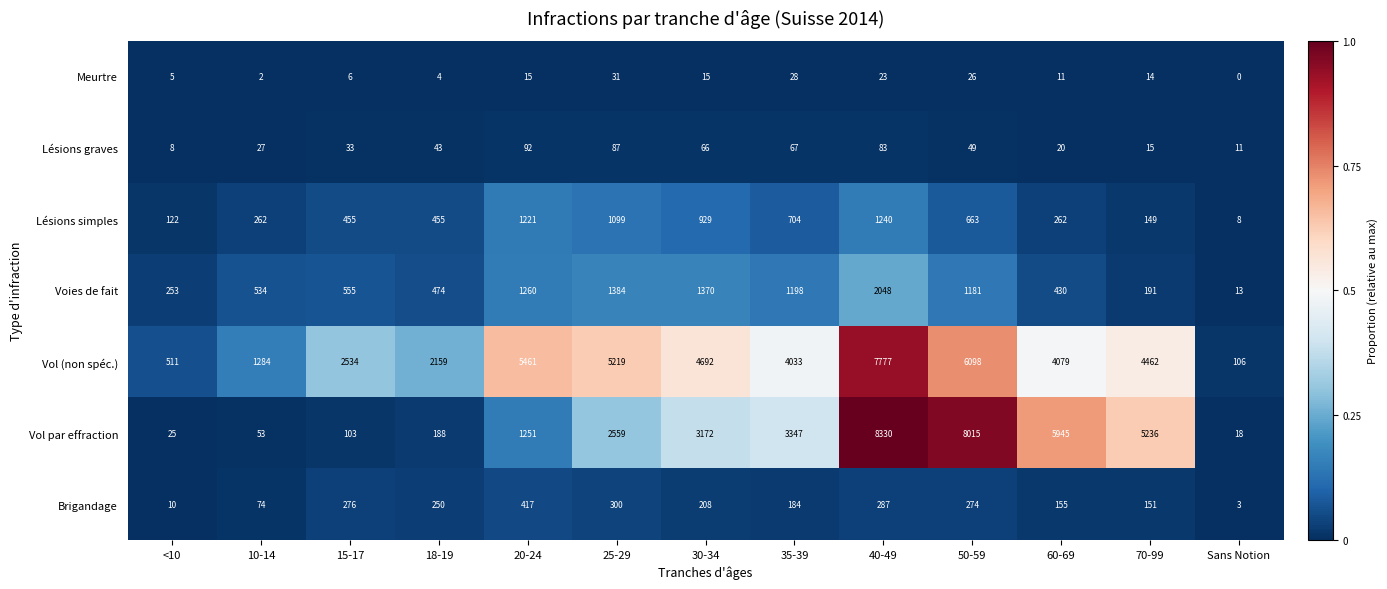

Which series has the widest spread of values?

Vol par effraction